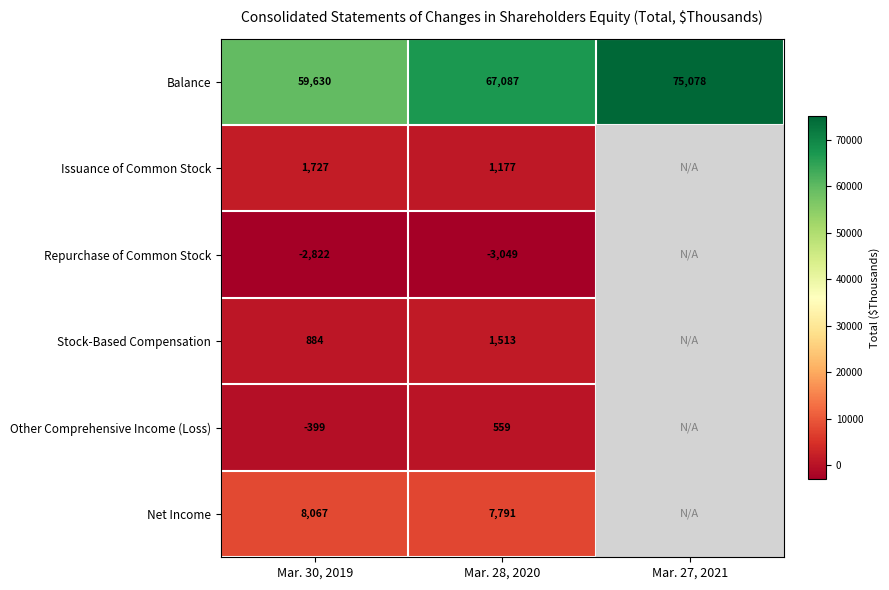

Which series changed the most between Mar. 30, 2019 and Mar. 28, 2020?

Balance